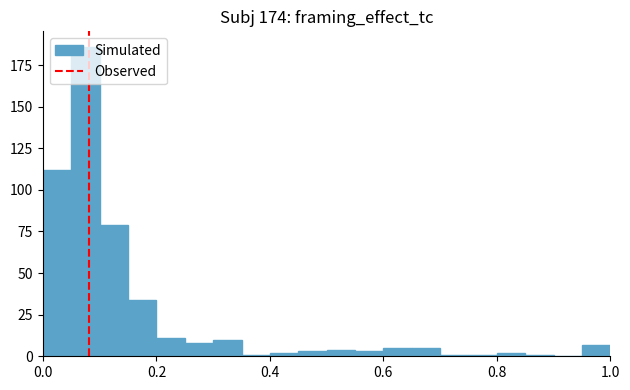

Around what value on the x-axis is the tallest bar? Give the approximate position of its centre, as read against the axis.

0.08